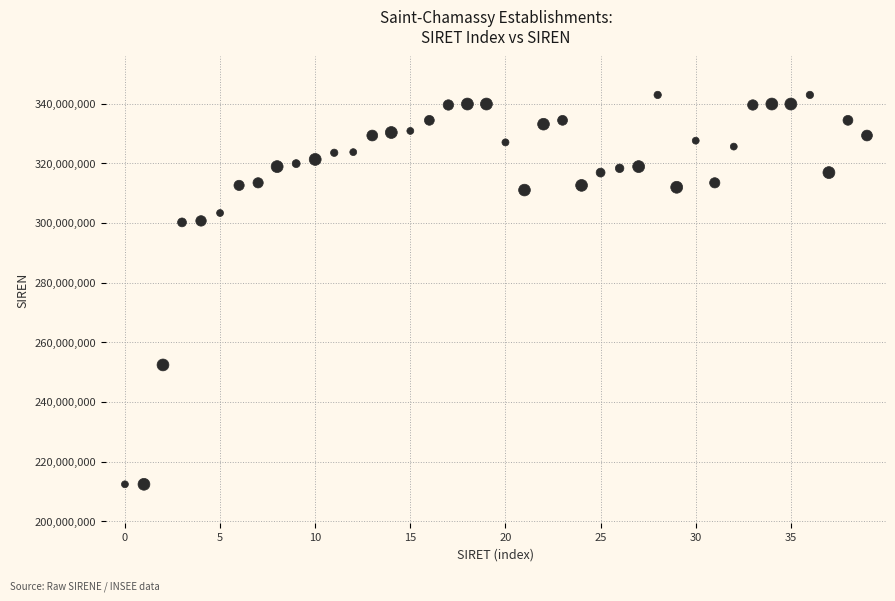

What is the range of Y values (max minus min)?

130494064